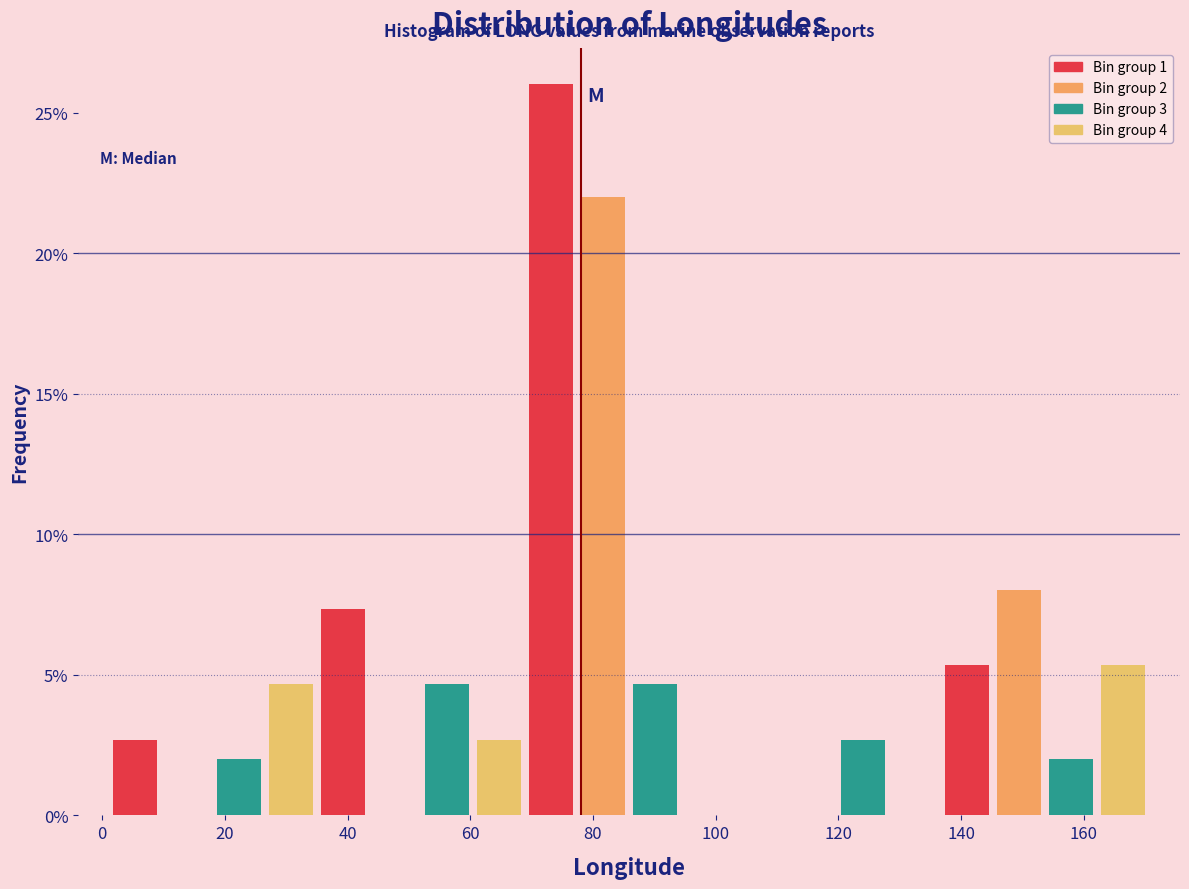

Over which range of the x-axis is the bar tallest?

68 to 78